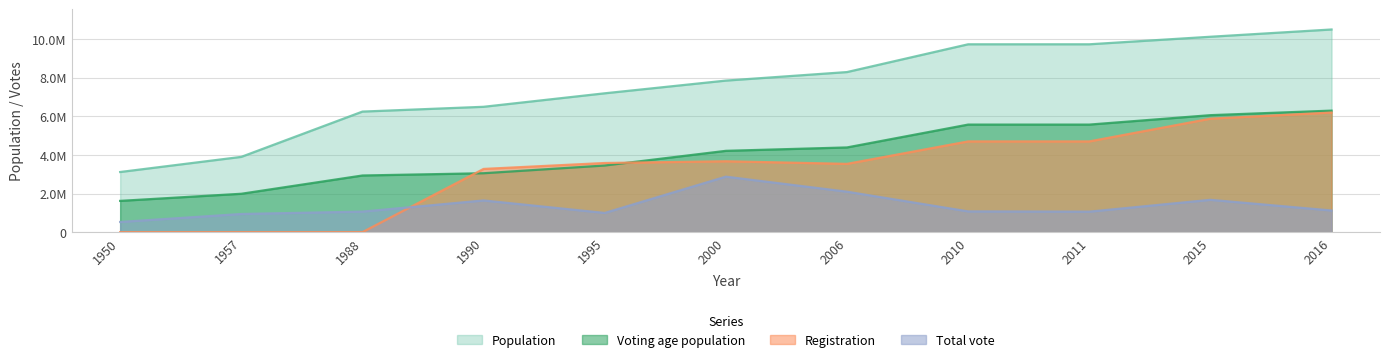

What is the difference between the second highest and minimum values in the Voting age population series?

4434969